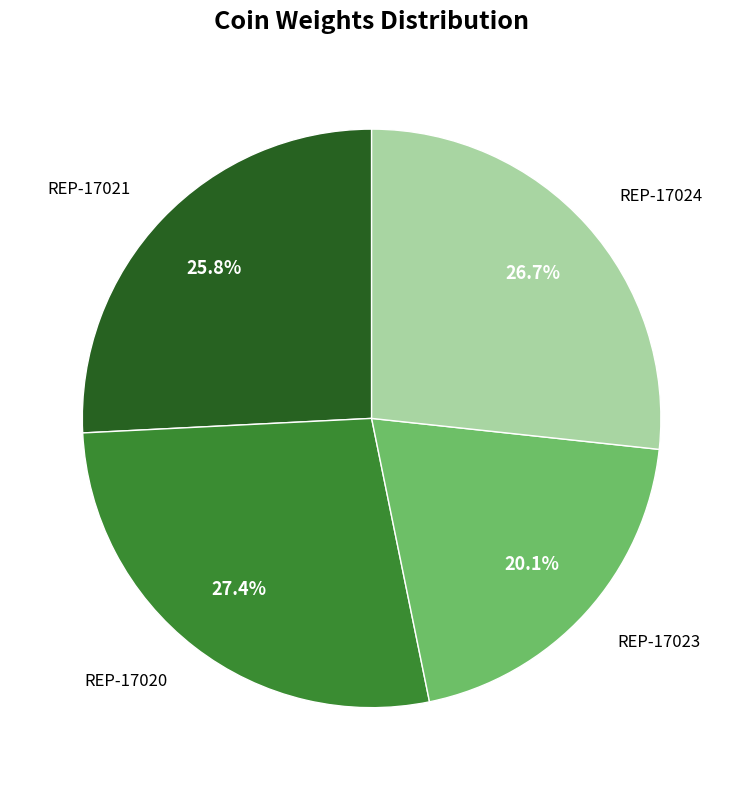

How many segments does this pie chart have?

4